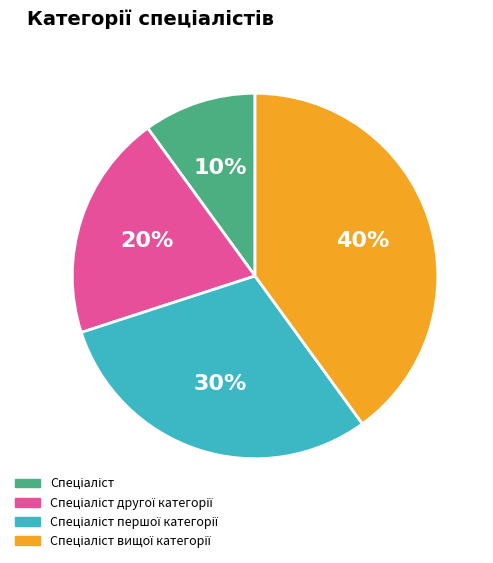

Is there a majority slice in this chart?

No